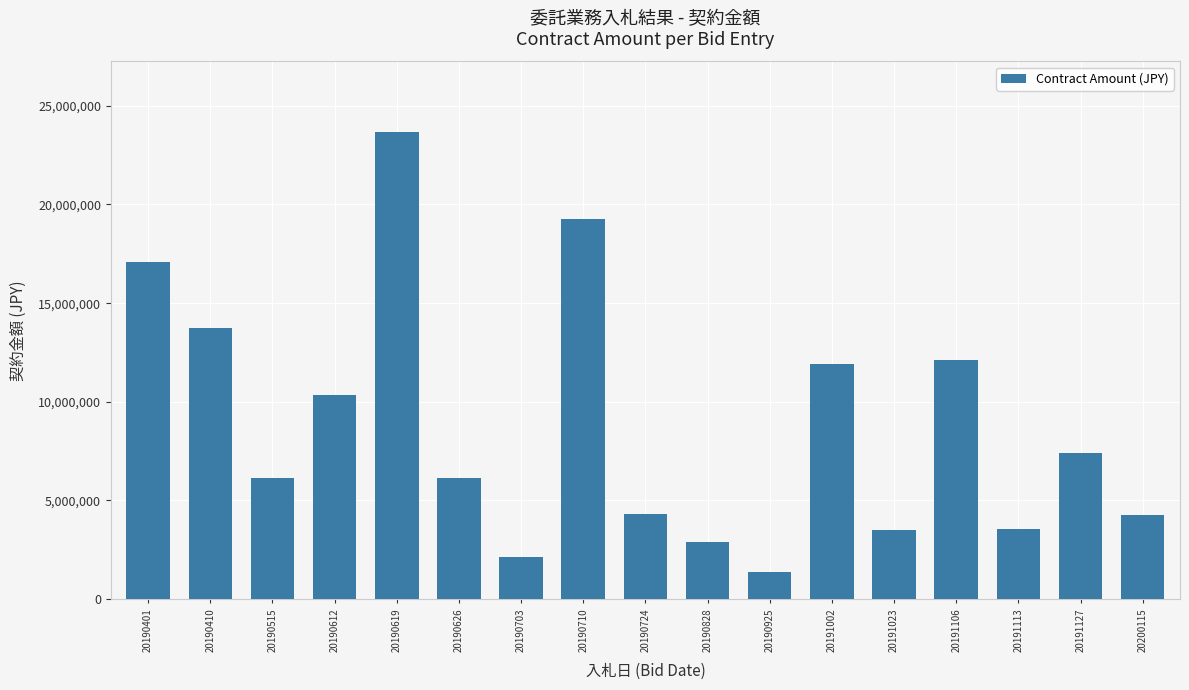

What is the sum of all values?

150025140